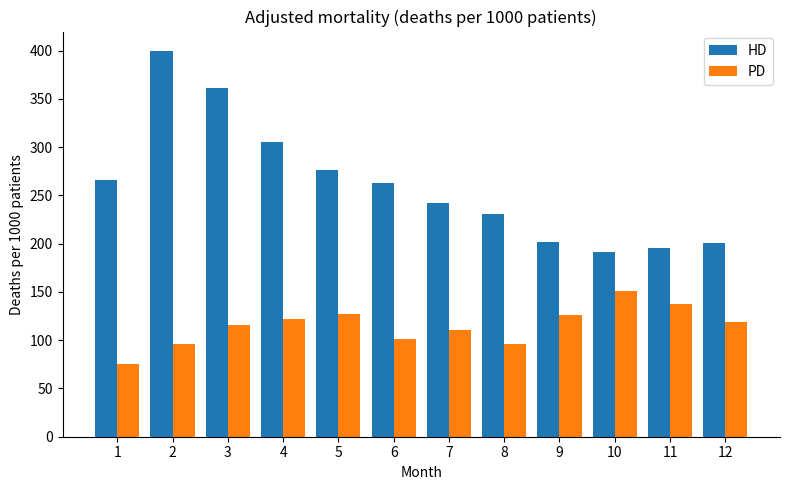

At which label does HD reach its peak?

2